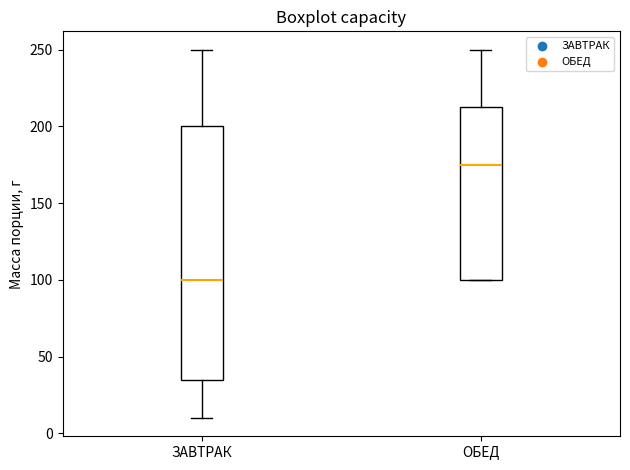

Comparing the boxes themselves (not the whiskers), which one is the tallest?

ЗАВТРАК